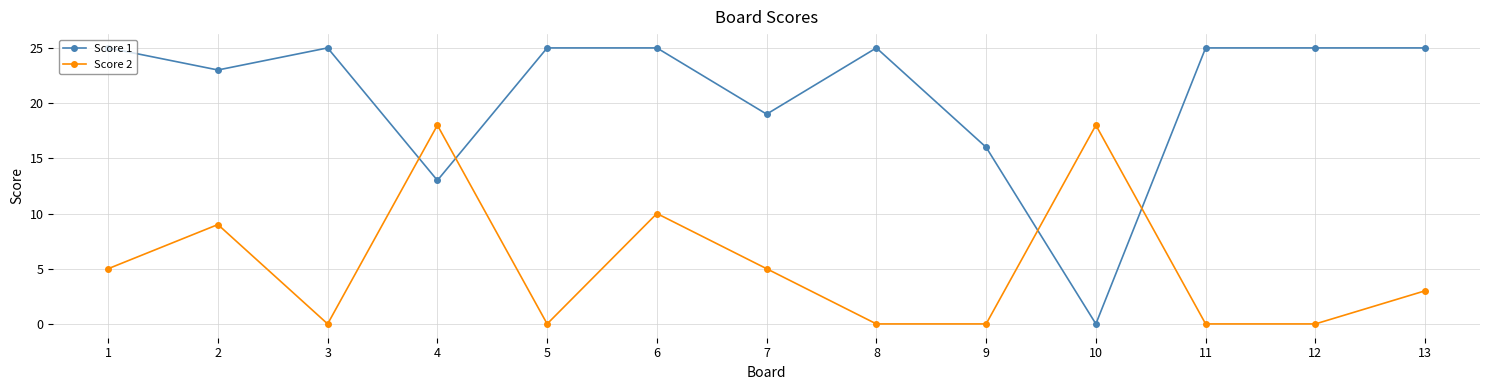

True or false: Score 2 has a value of 2 at 13.

False